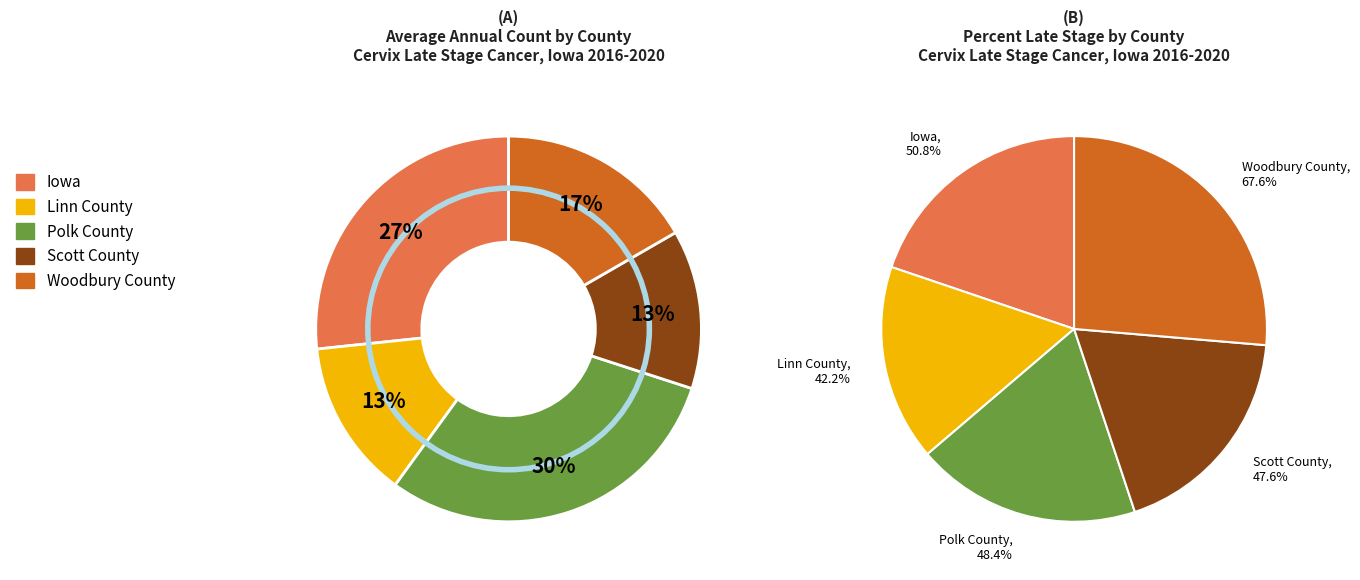

To the nearest percent, what is the average slice percentage?

20%